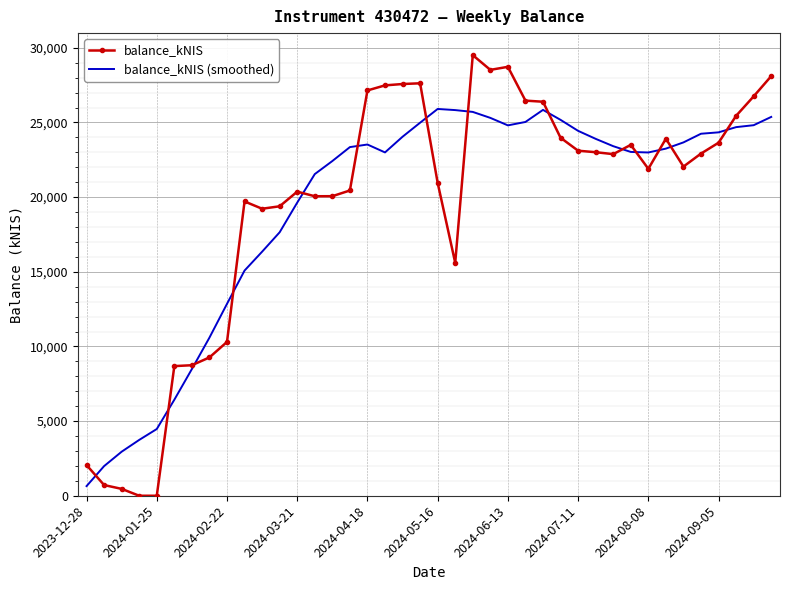

True or false: balance_kNIS (smoothed) and balance_kNIS cross at least once.

True